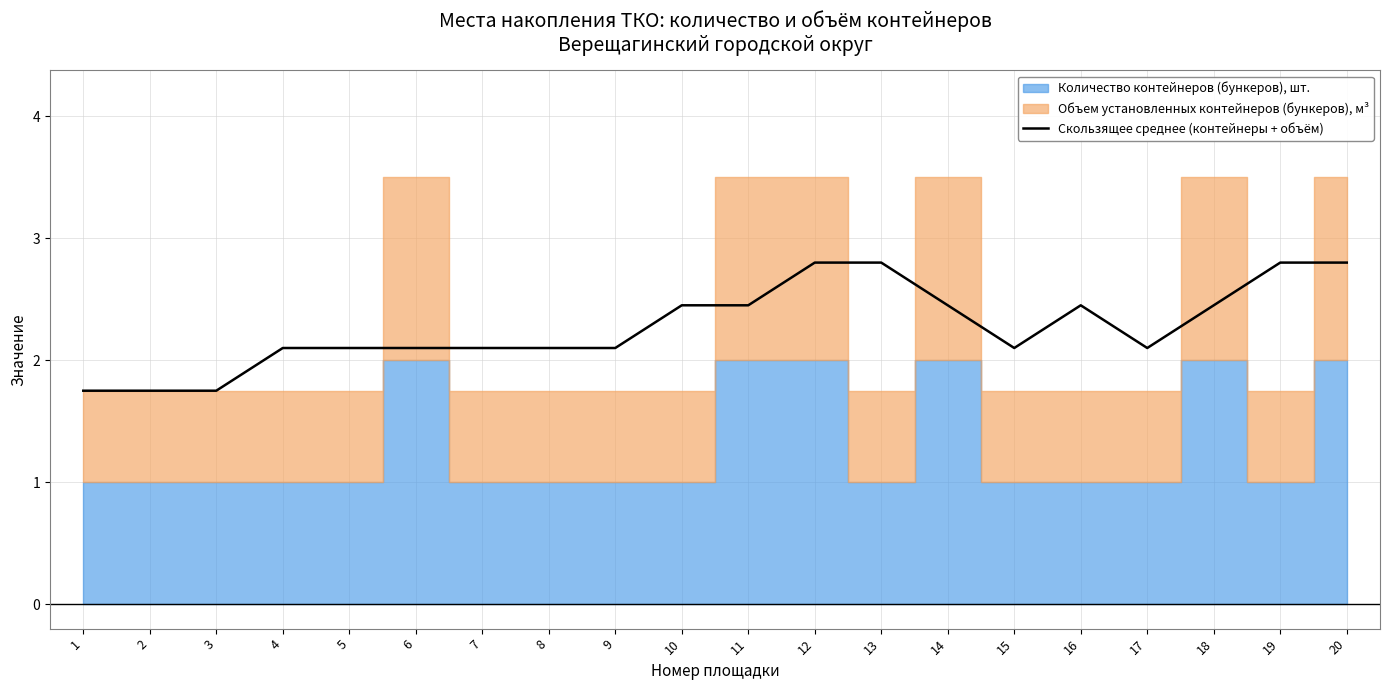

What is the maximum value for Скользящее среднее (контейнеры + объём)?

2.8